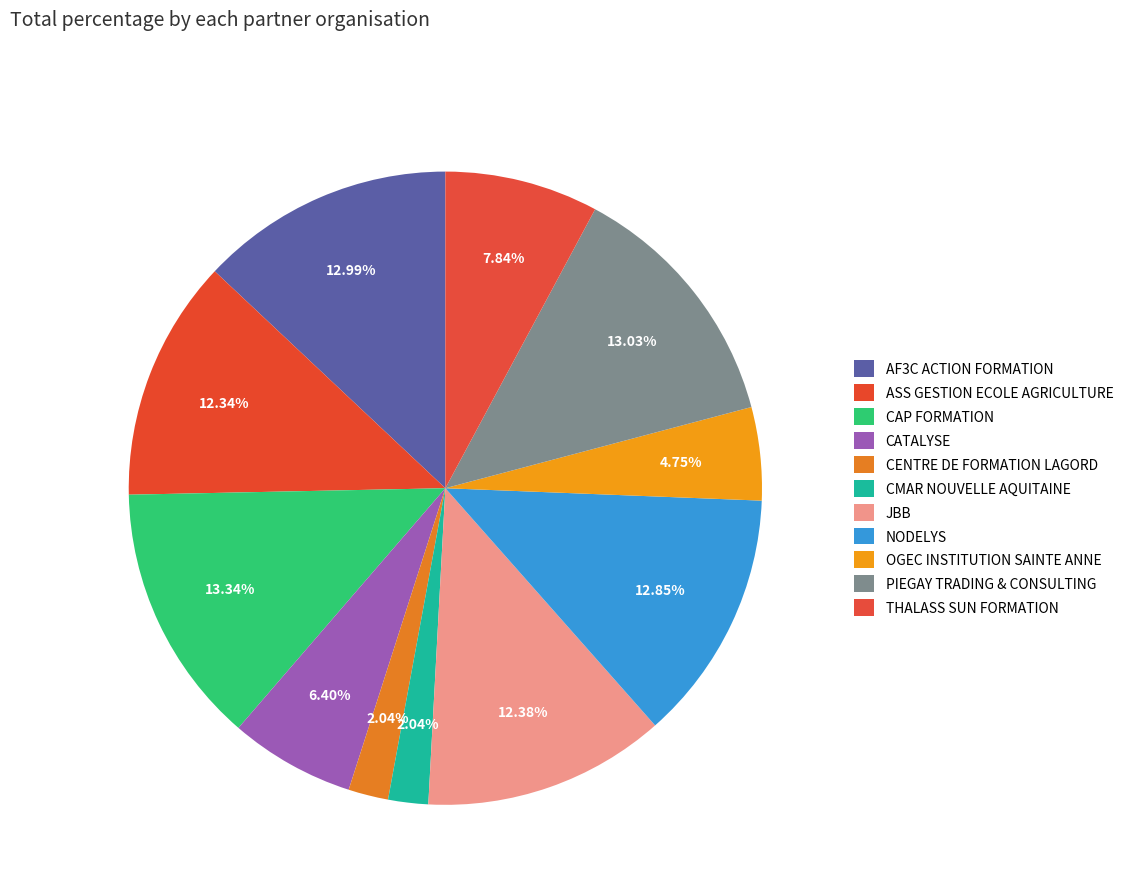

To the nearest percent, what is the difference between the largest and smallest slice percentages?

11%